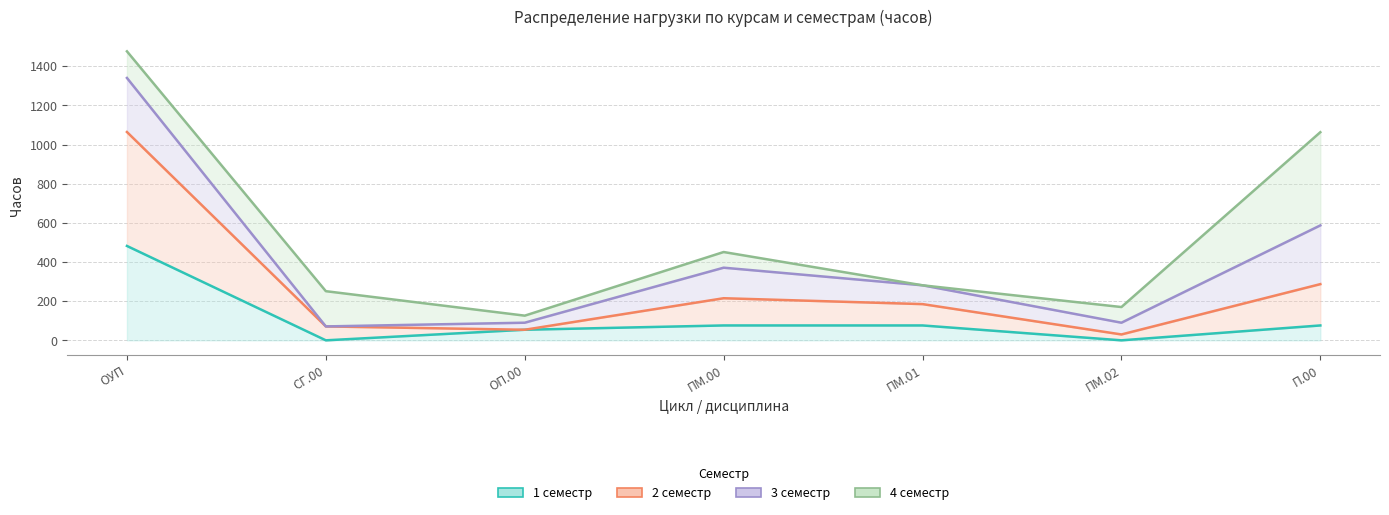

The 3 семестр series shows 87 at ПМ.01. True or false?

False